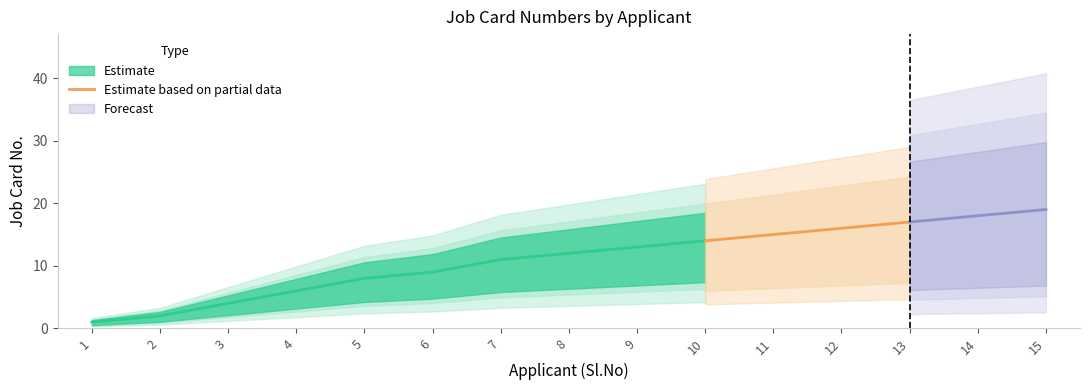

True or false: Estimate based on partial data has more than 0 interior local peaks.

False